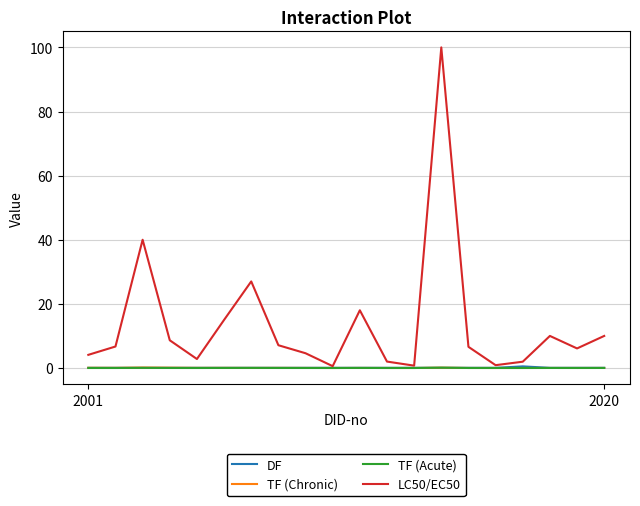

What is the greatest value displayed?

100.0